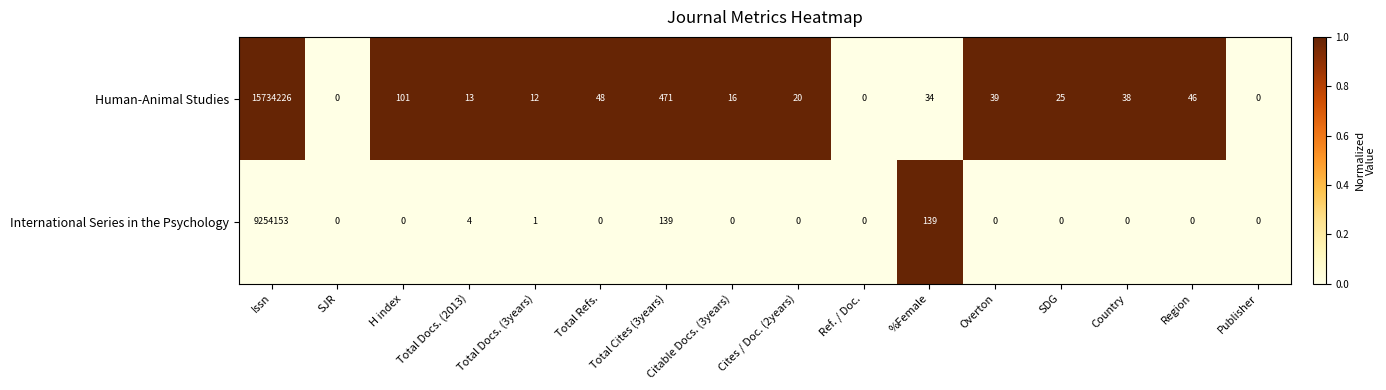

What is the sum of all Human-Animal Studies values?

15735089